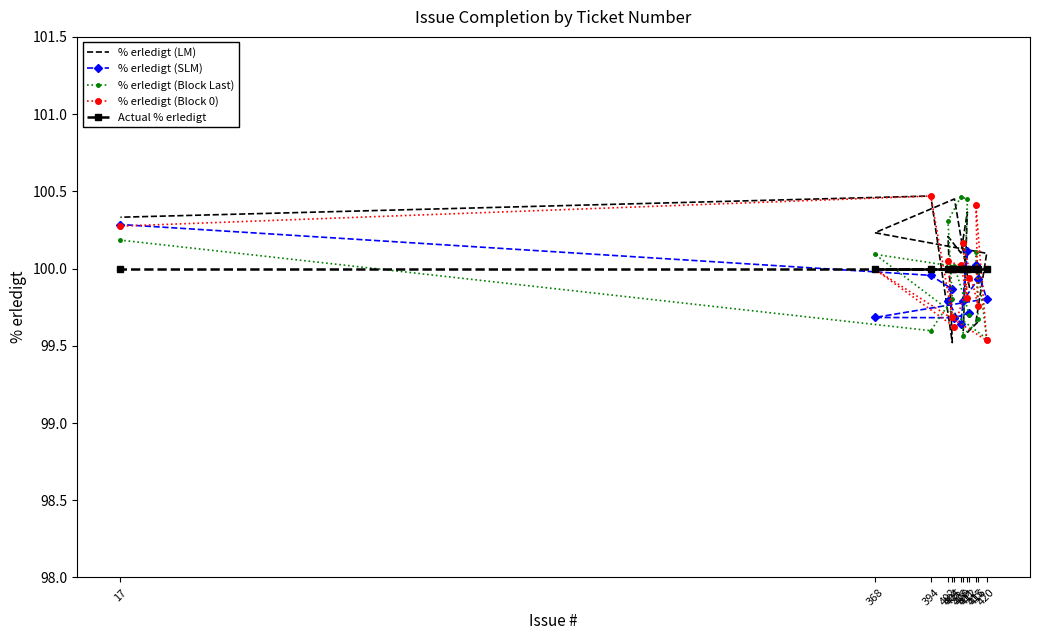

Reading left to right, extract all data points from this chart.

% erledigt (LM): 412=99.9	405=100.5	368=100.2	420=100.1	415=99.7	416=99.7	409=99.6	411=100.4	408=100.1	402=100.2	404=99.5	394=100.5	17=100.3
% erledigt (SLM): 412=99.7	405=99.7	368=99.7	420=99.8	415=100.0	416=99.9	409=99.8	411=100.1	408=99.6	402=99.8	404=99.9	394=100.0	17=100.3
% erledigt (Block Last): 412=99.7	405=100.0	368=100.1	420=99.5	415=100.1	416=99.7	409=99.6	411=100.4	408=100.5	402=100.3	404=99.8	394=99.6	17=100.2
% erledigt (Block 0): 412=99.9	405=99.6	368=100.0	420=99.5	415=100.4	416=99.8	409=100.2	411=99.8	408=100.0	402=100.0	404=99.7	394=100.5	17=100.3
Actual % erledigt: 412=100.0	405=100.0	368=100.0	420=100.0	415=100.0	416=100.0	409=100.0	411=100.0	408=100.0	402=100.0	404=100.0	394=100.0	17=100.0